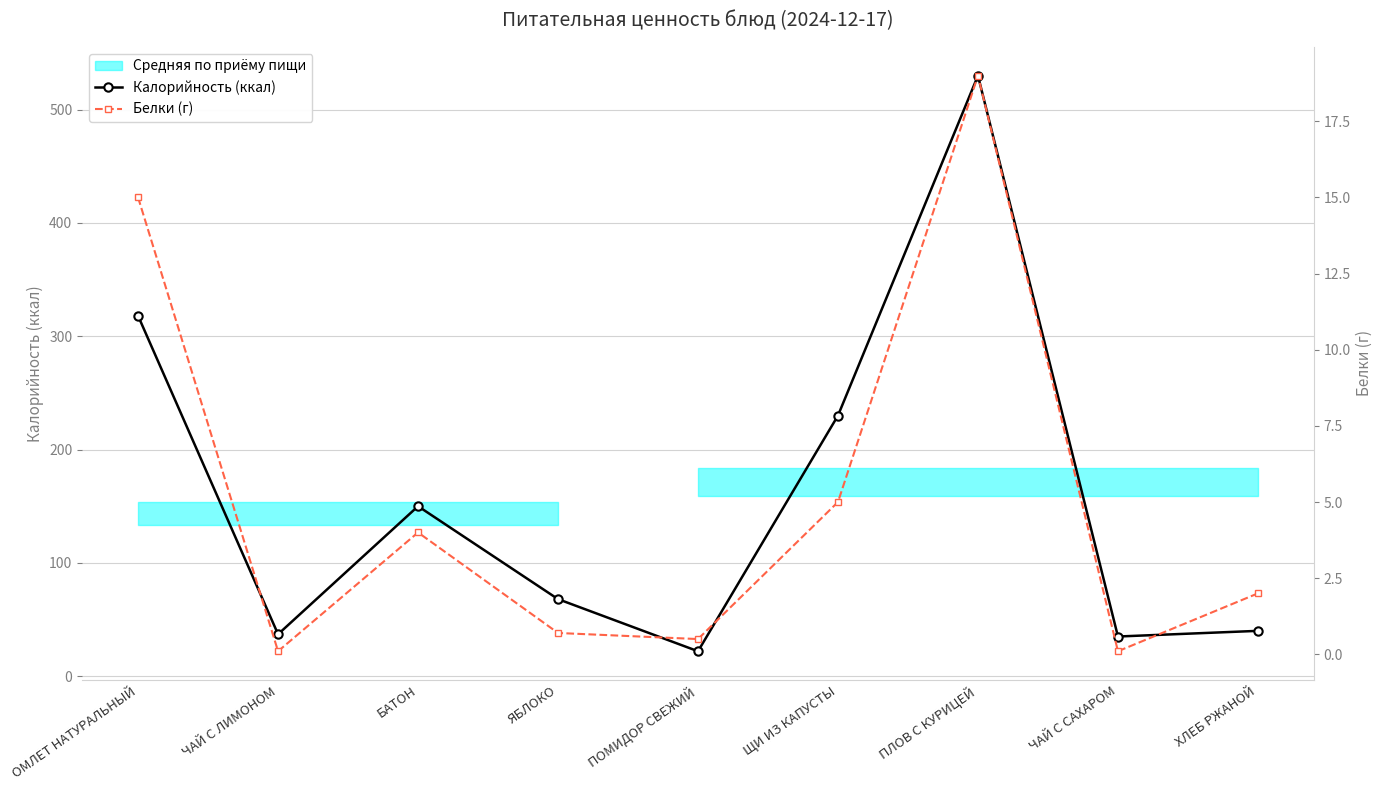

Rank the series by their maximum value, from lowest to highest.

Белки (г), Калорийность (ккал)